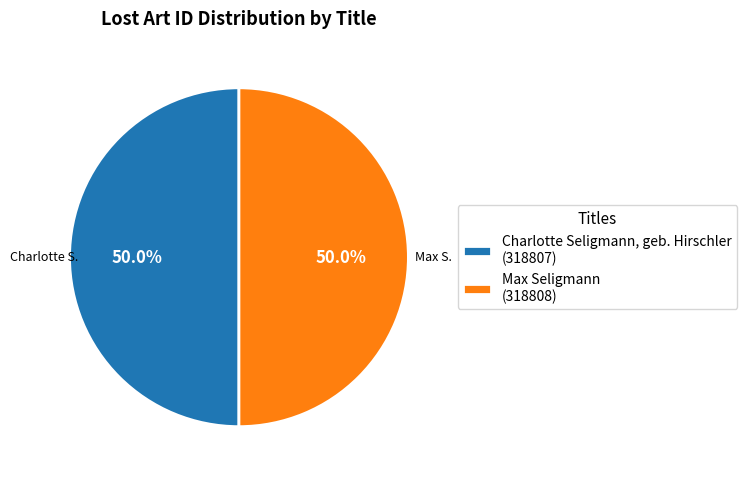

What percentage is NOT represented by Max Seligmann?

50.0%